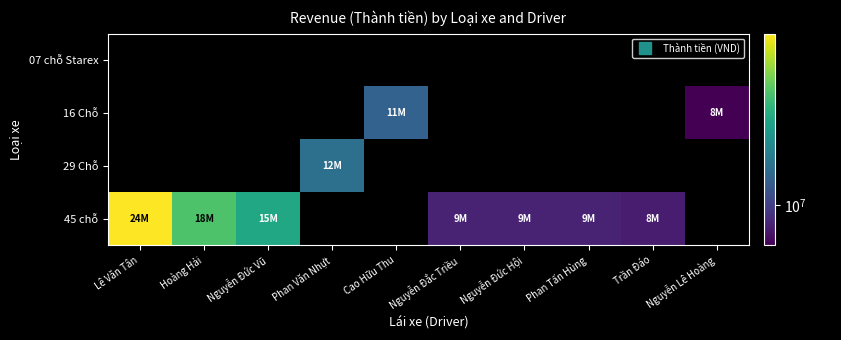

Which series changed the most between Lê Văn Tân and Hoàng Hải?

45 chỗ